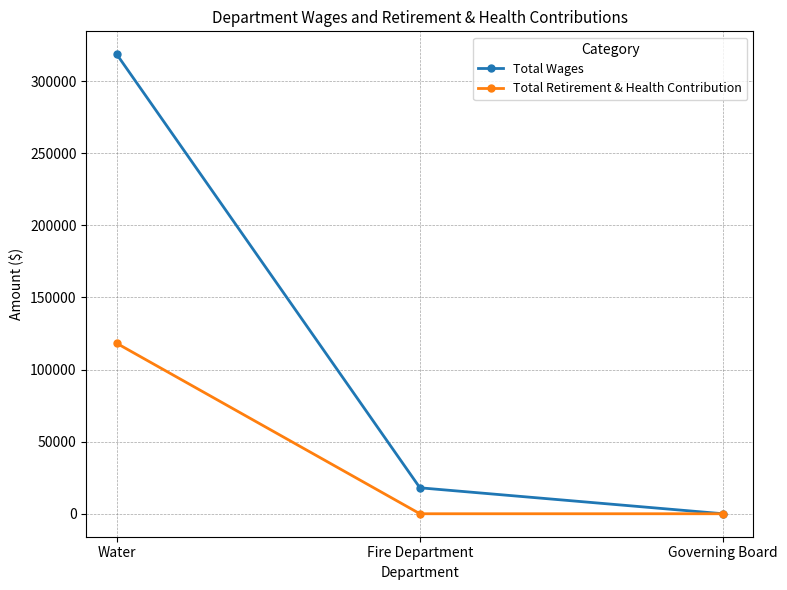

What is the greatest value displayed?

318609